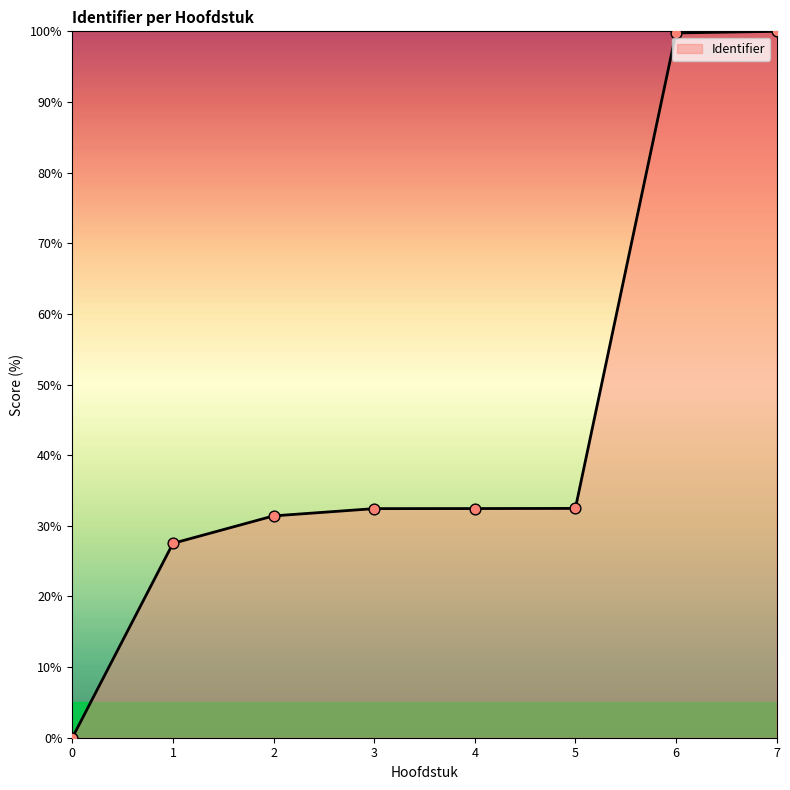

What is the change in value from 1 to 5?

+4.9